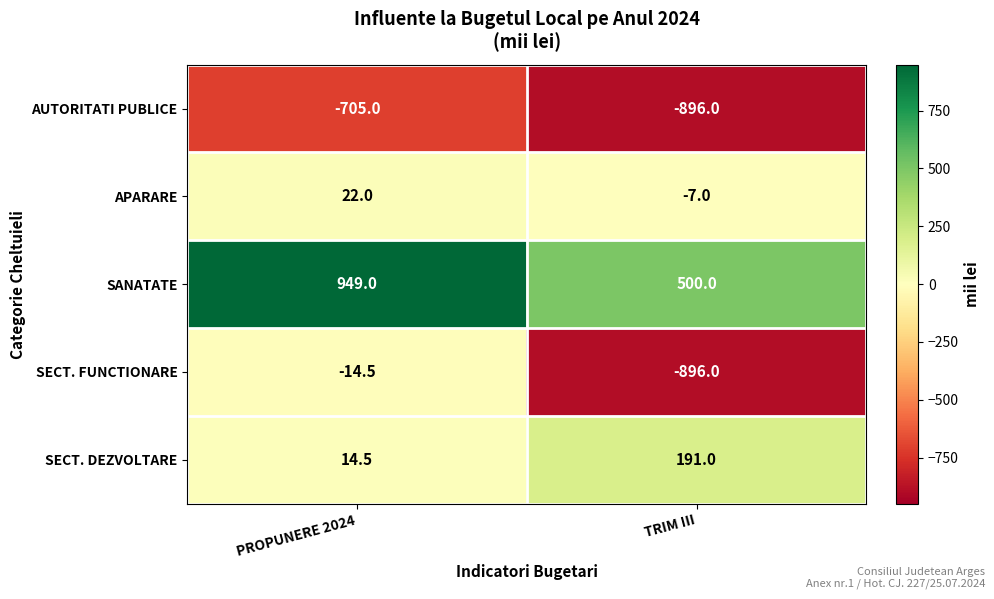

What is the average value of the SANATATE series?

724.5